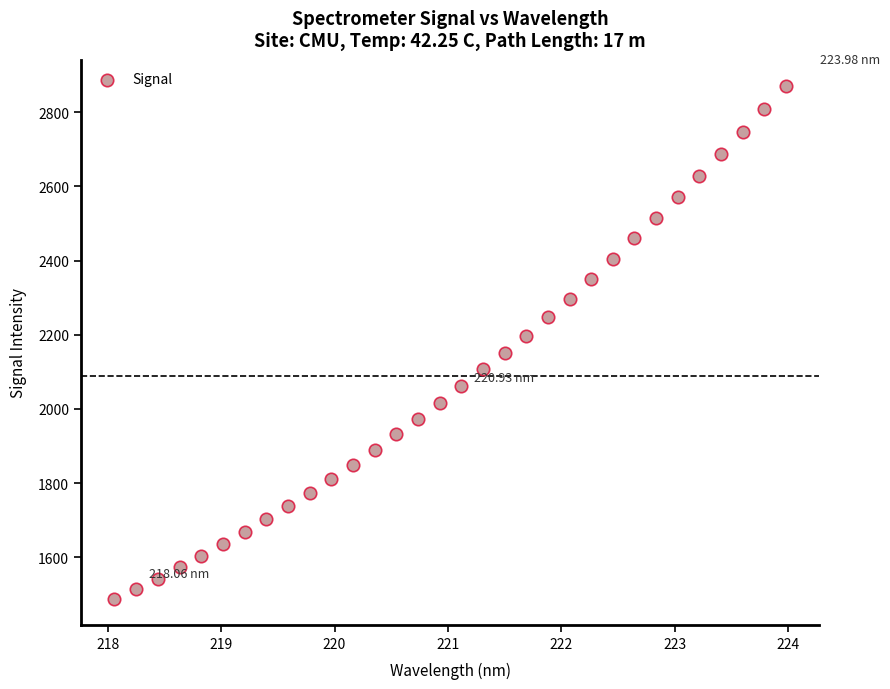

What is the range of Y values (max minus min)?

1384.0